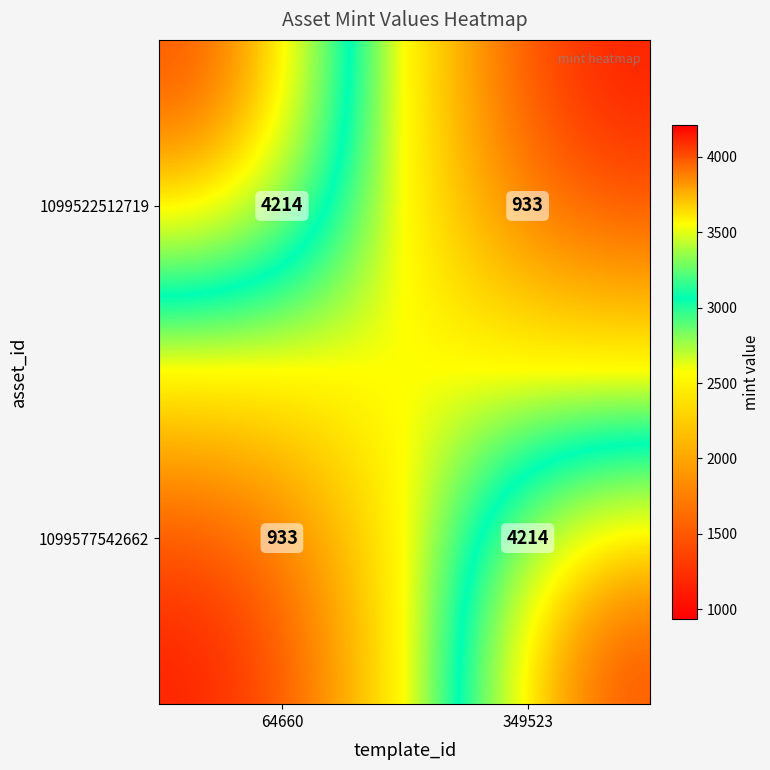

What is the difference between the highest and lowest values at 349523?

3281